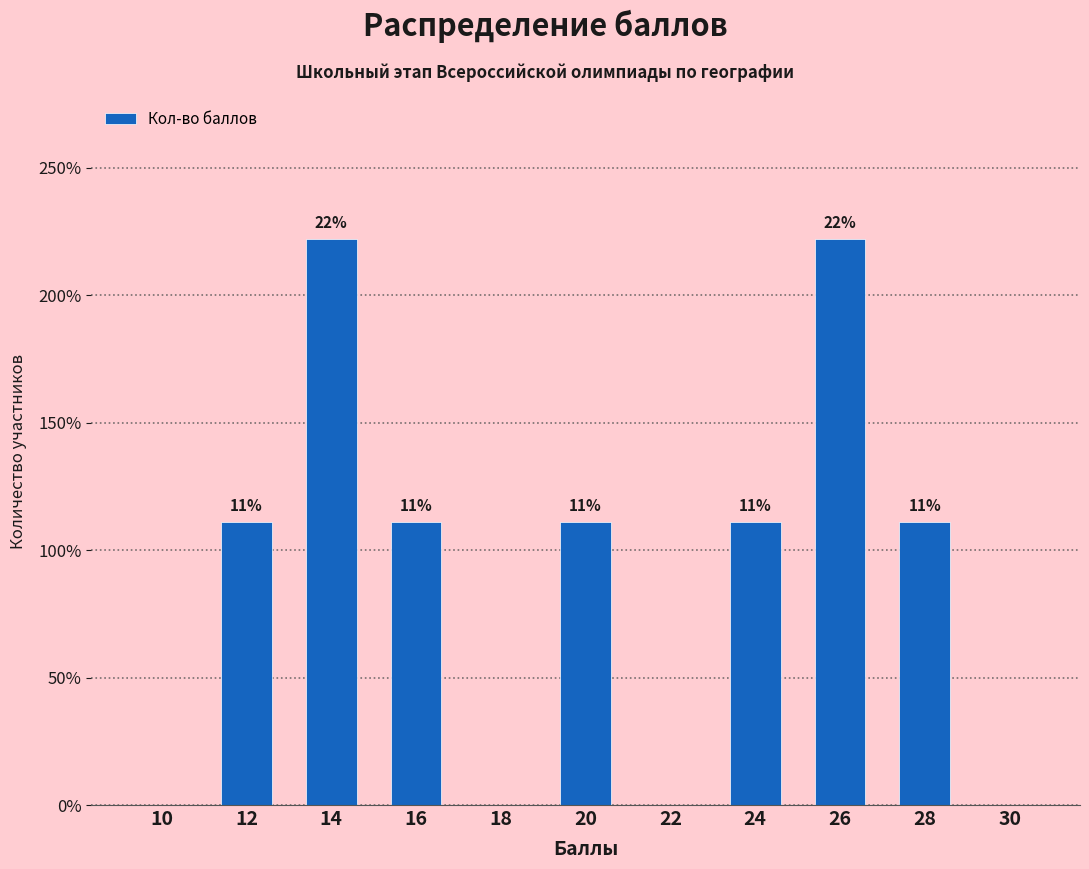

Are the bars horizontal?

No